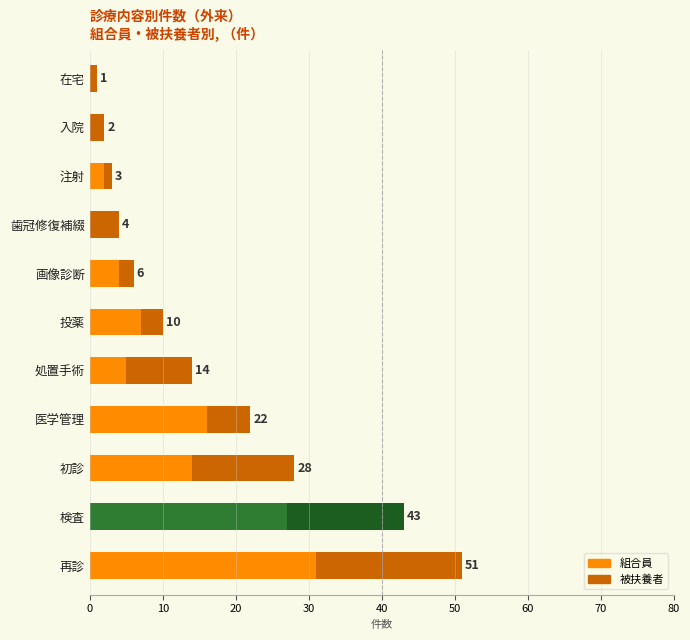

The value of 組合員 at 医学管理 is 7. True or false?

False